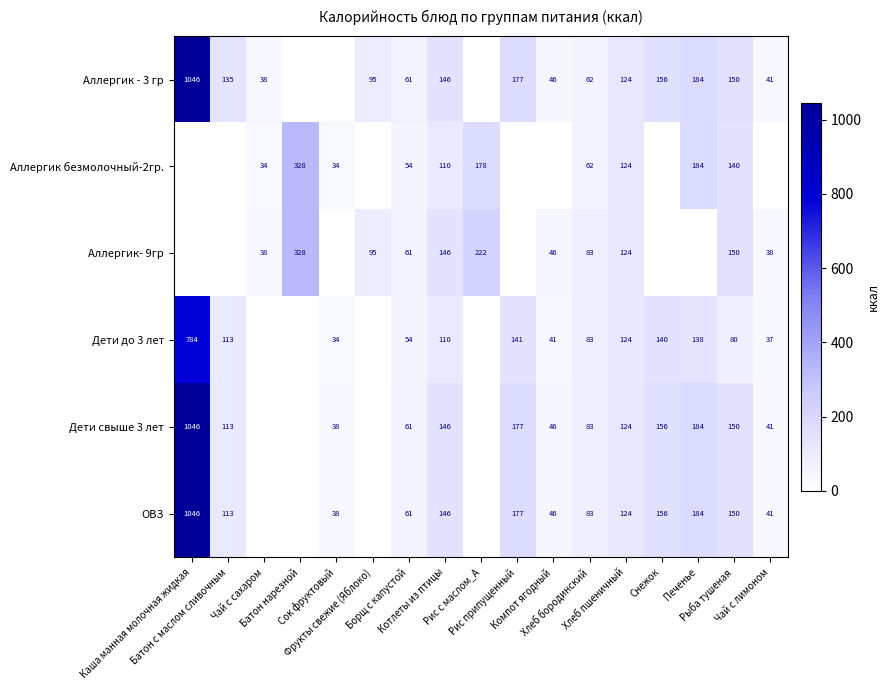

Which series has the largest total across all categories?

Аллергик - 3 гр